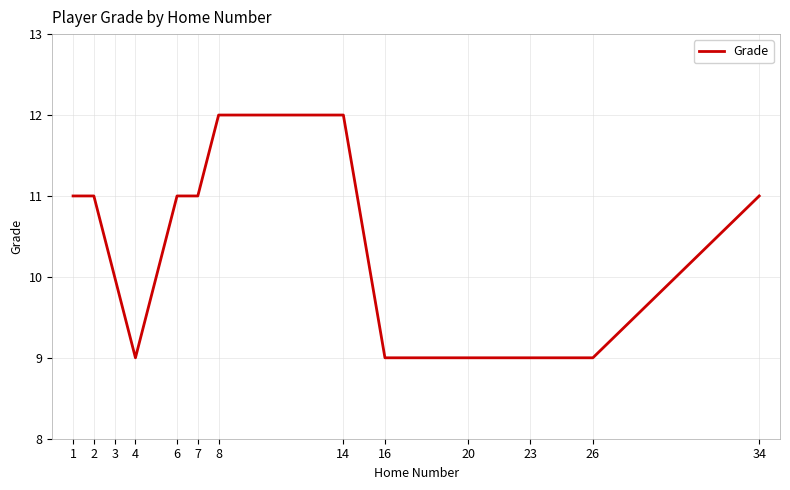

What is the difference between the maximum and minimum values?

3